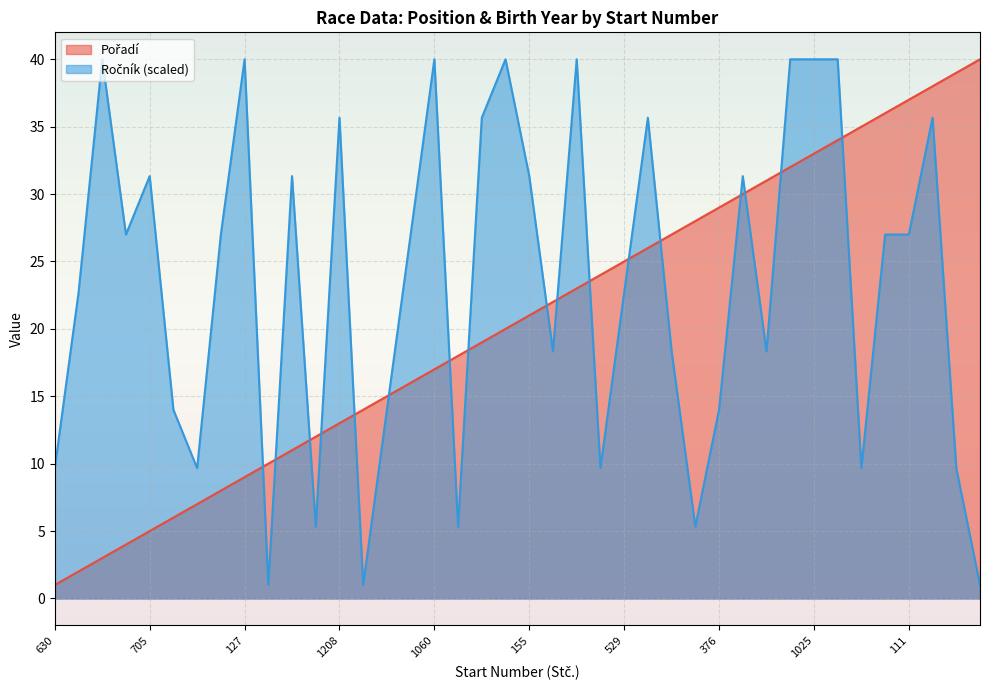

What is the label of the 11th point from the right?

1050